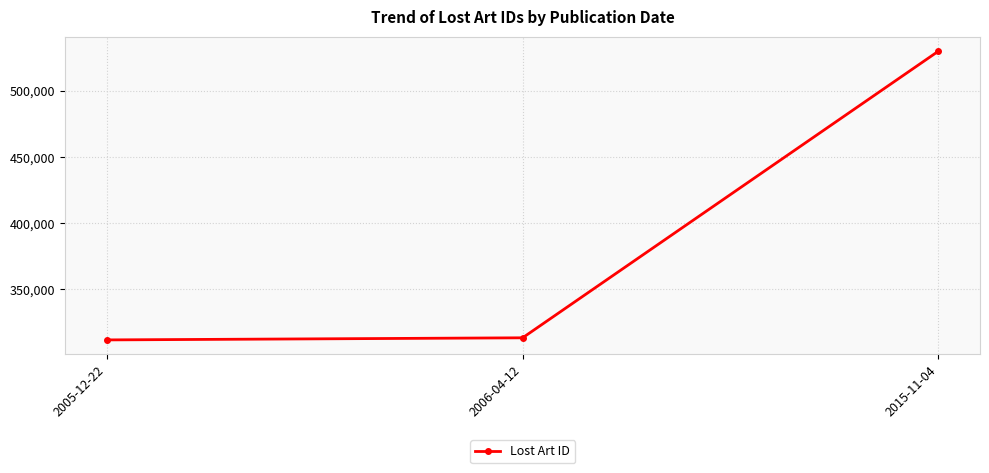

What position from the right is 2005-12-22?

3